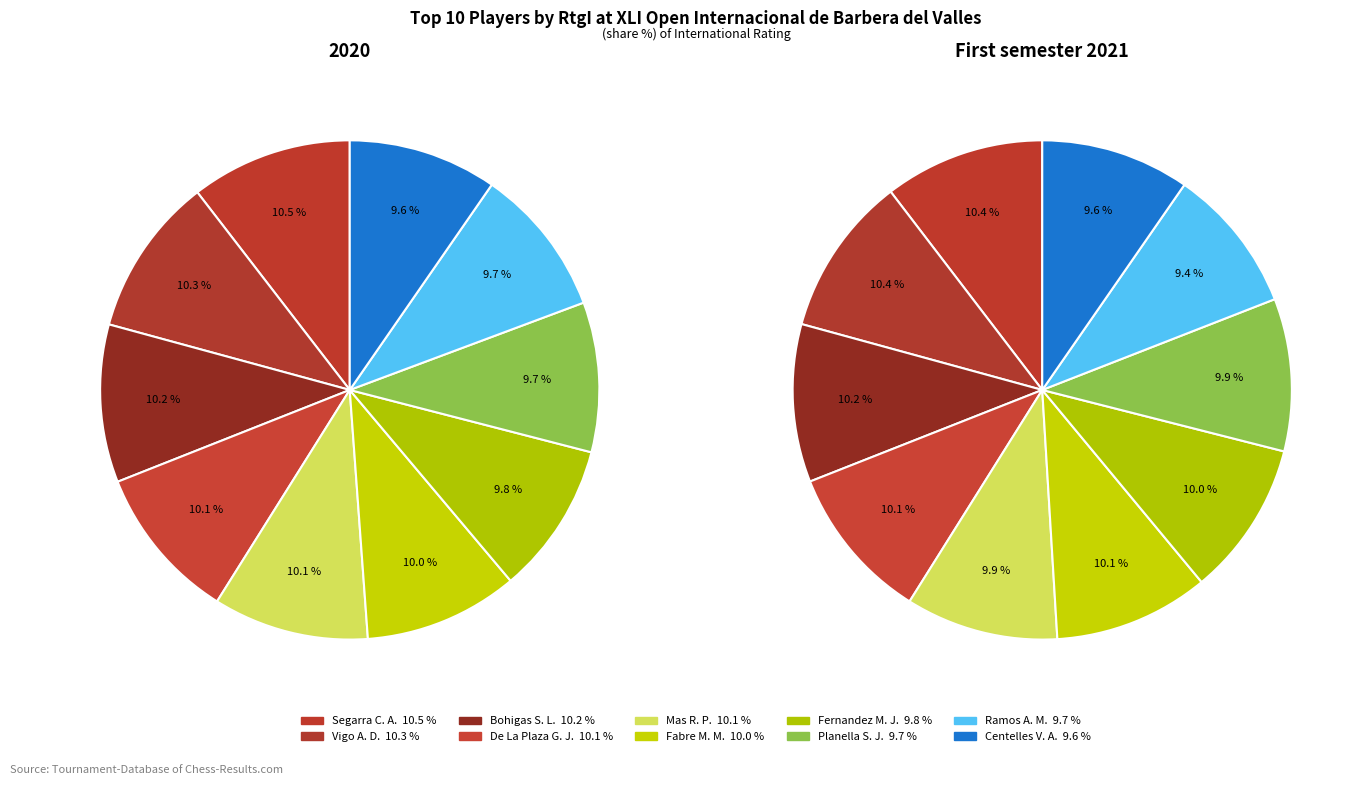

What is the total percentage of Centelles Vives Aleix and Ramos Alvarez Maximo?

19.3%